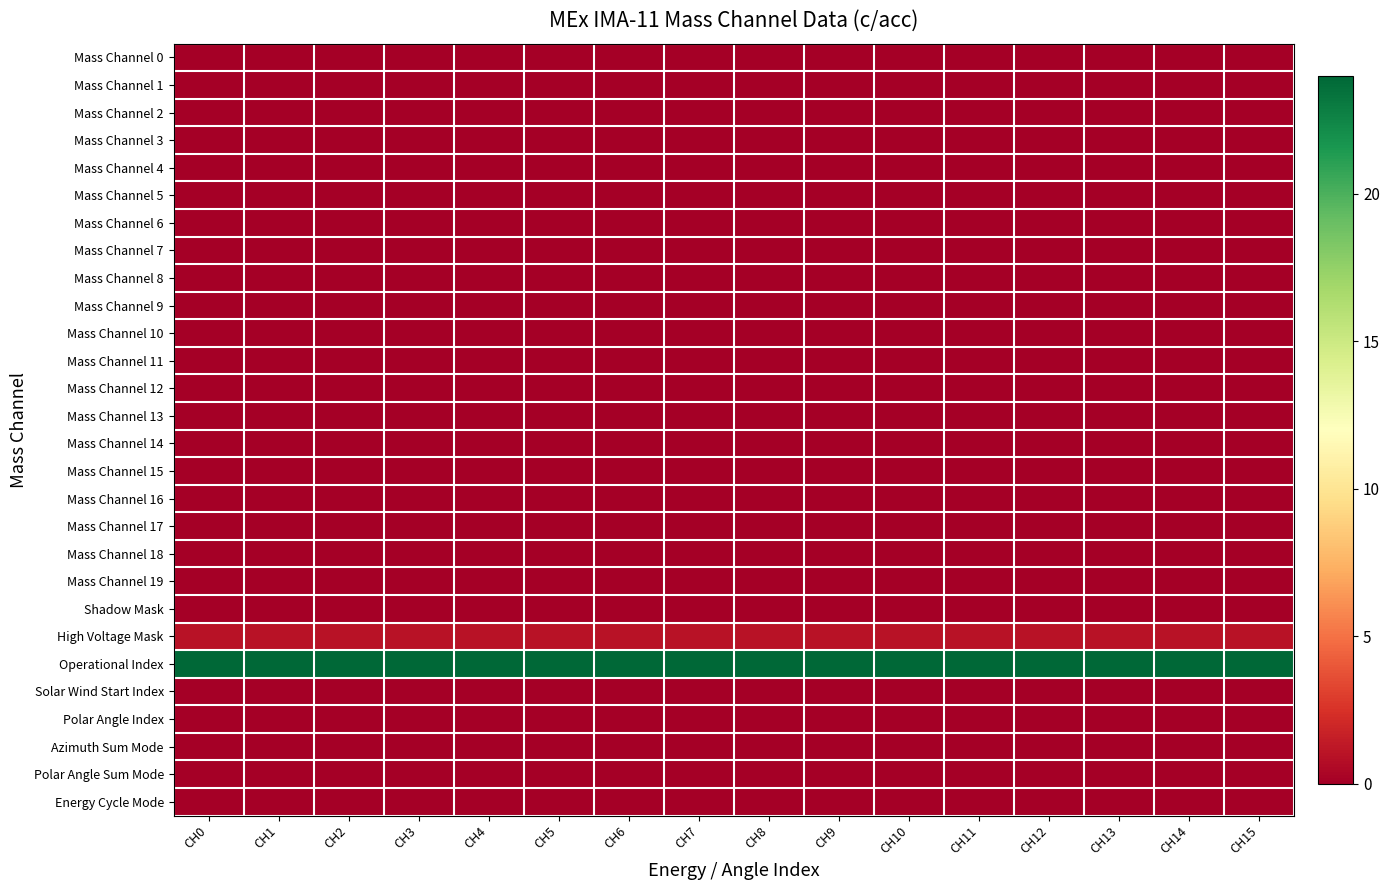

What is the maximum value shown in the chart?

24